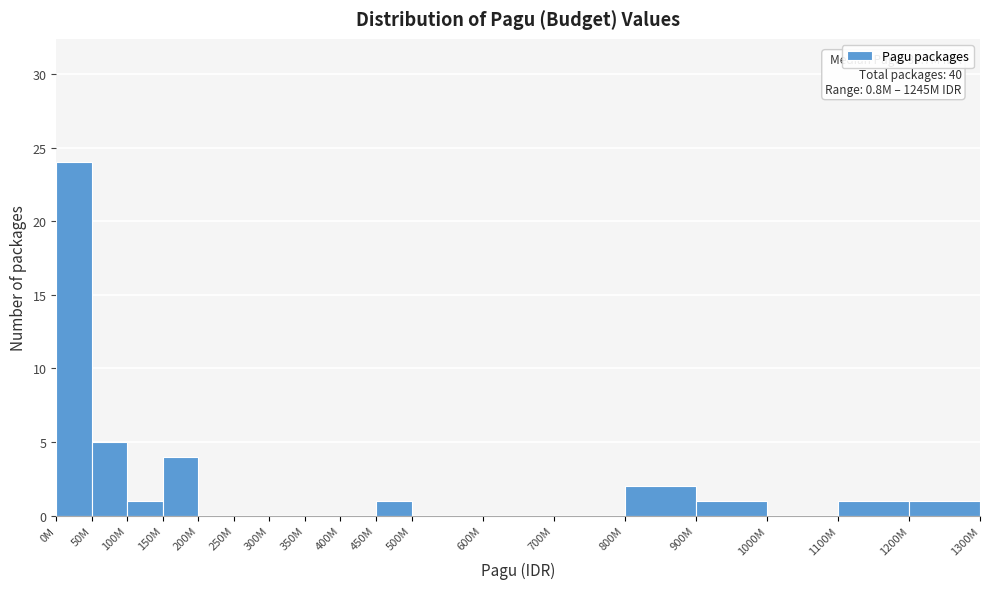

Reading left to right, what are all the values shown in this chart?

0M=24	50M=5	100M=1	150M=4	200M=0	250M=0	300M=0	350M=0	400M=0	450M=1	500M=0	600M=0	700M=0	800M=2	900M=1	1000M=0	1100M=1	1200M=1